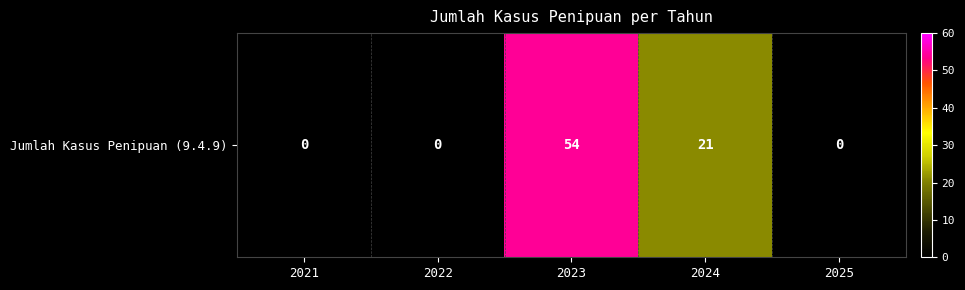

The value at 2022 is 0. True or false?

True